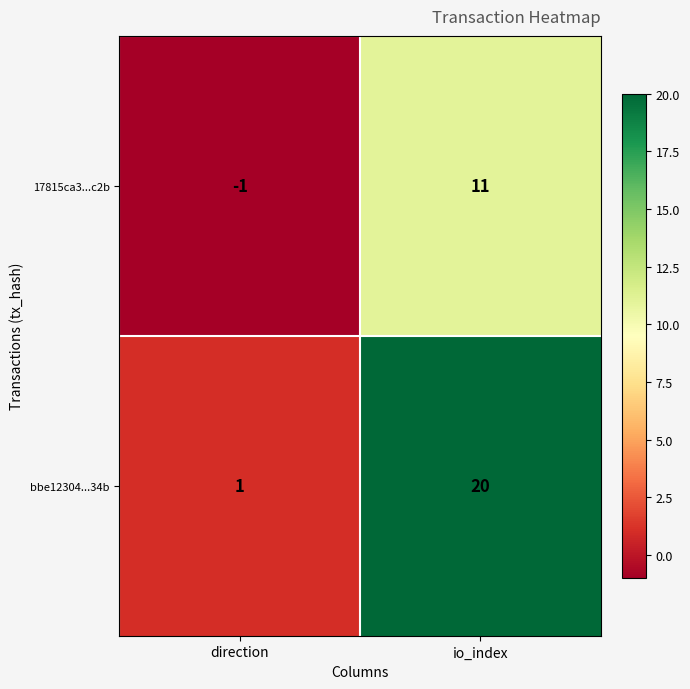

What is the difference between the highest and lowest values at direction?

2